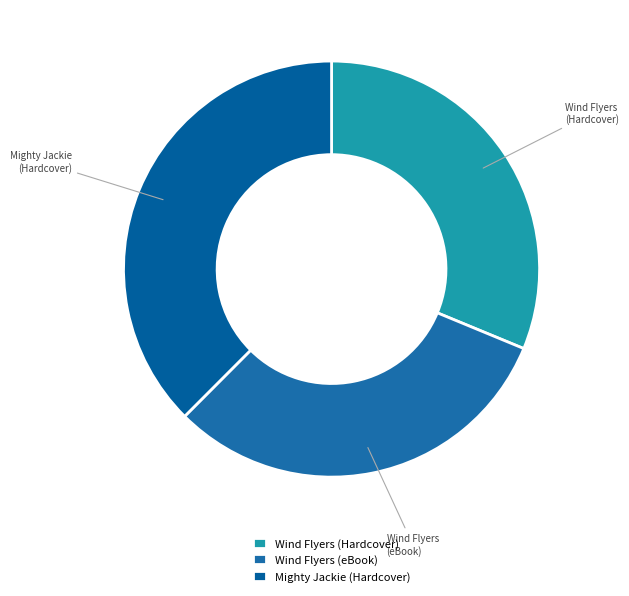

The Wind Flyers (Hardcover) slice represents 31% of the pie. True or false?

True